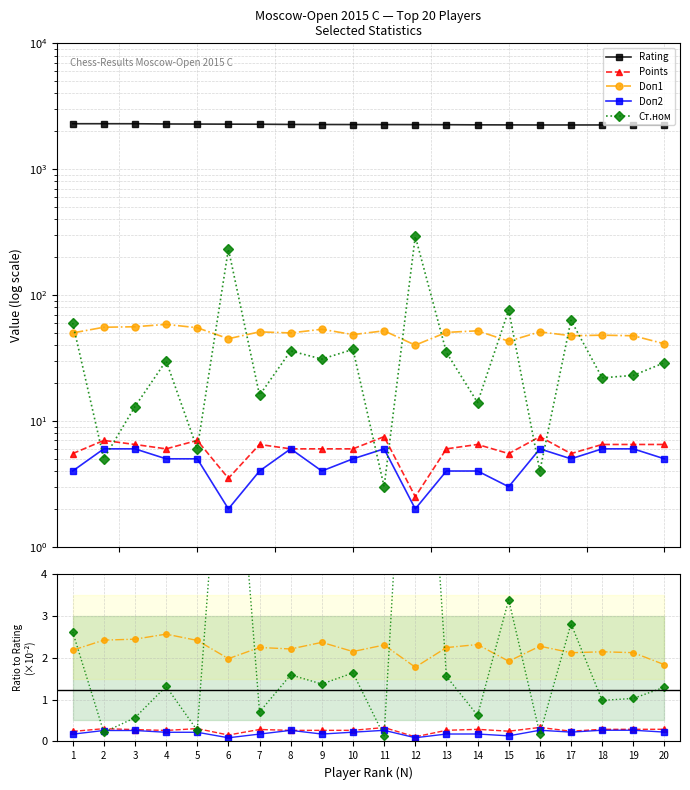

What is the sum of the Doп2 values at 1 and 2?

0.4